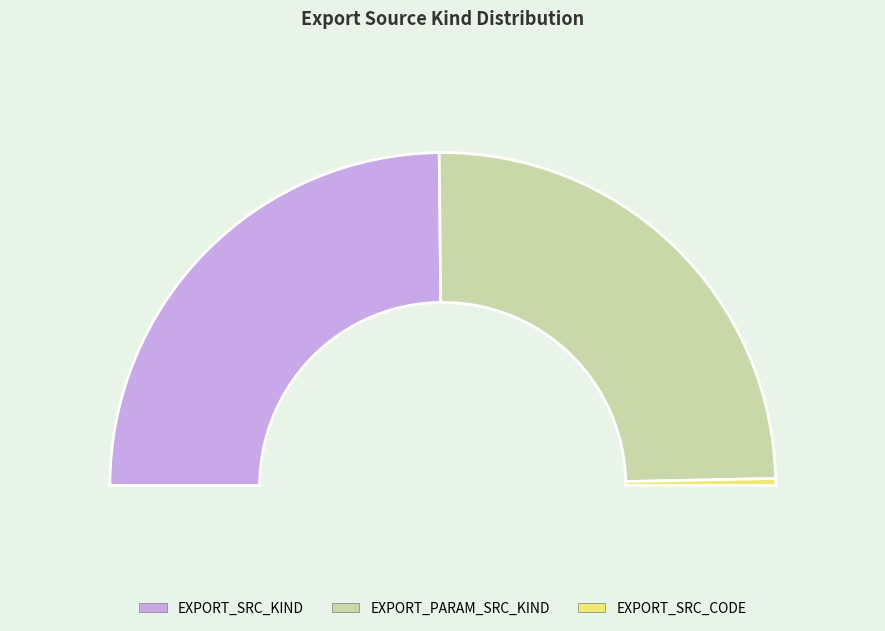

The EXPORT_SRC_CODE slice represents 1% of the pie. True or false?

True